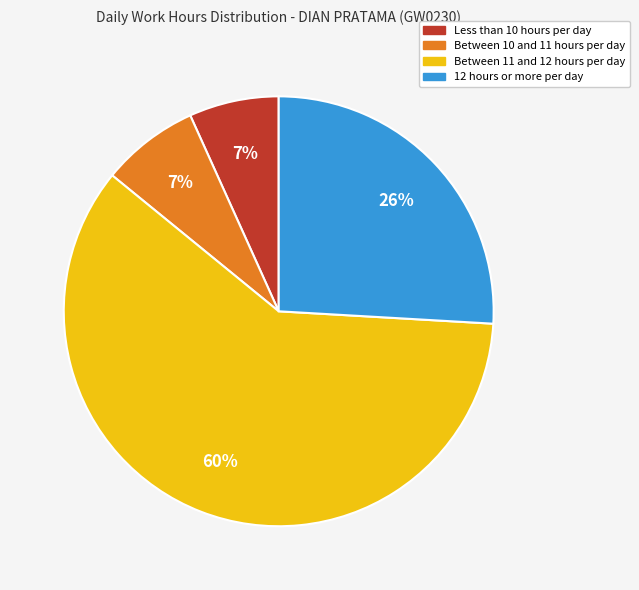

To the nearest percent, what is the difference between the largest and smallest slice percentages?

53%